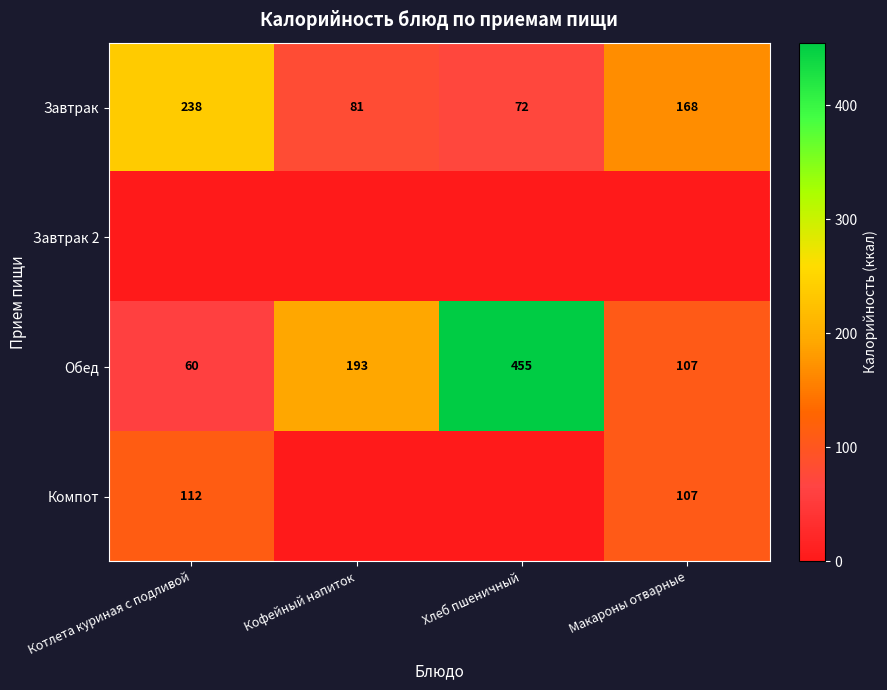

How many values in the Завтрак series are below 168?

2